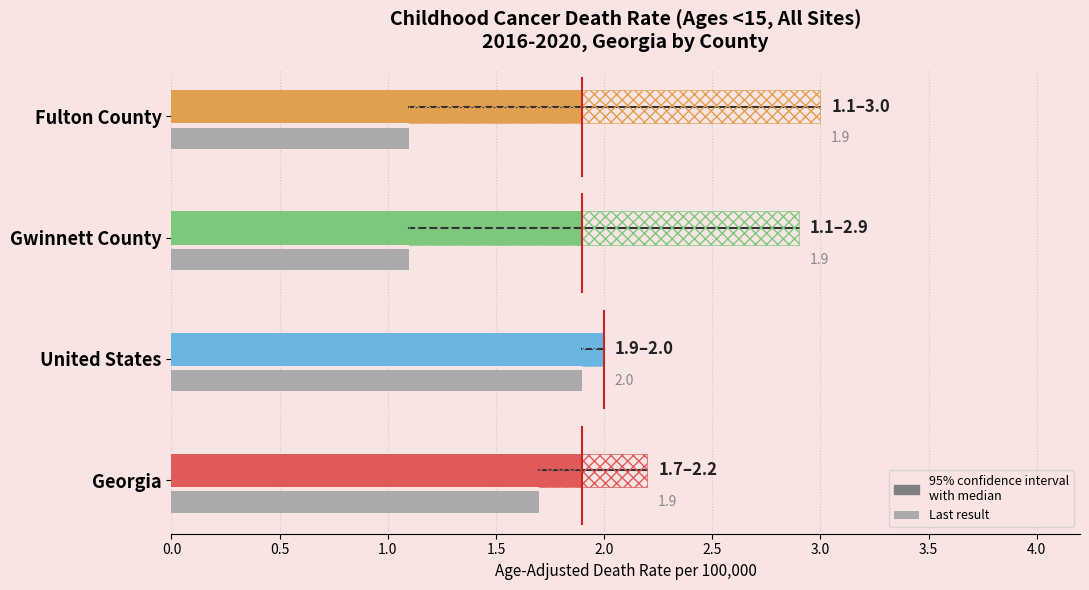

What is the label of the 3rd bar from the right?

United States